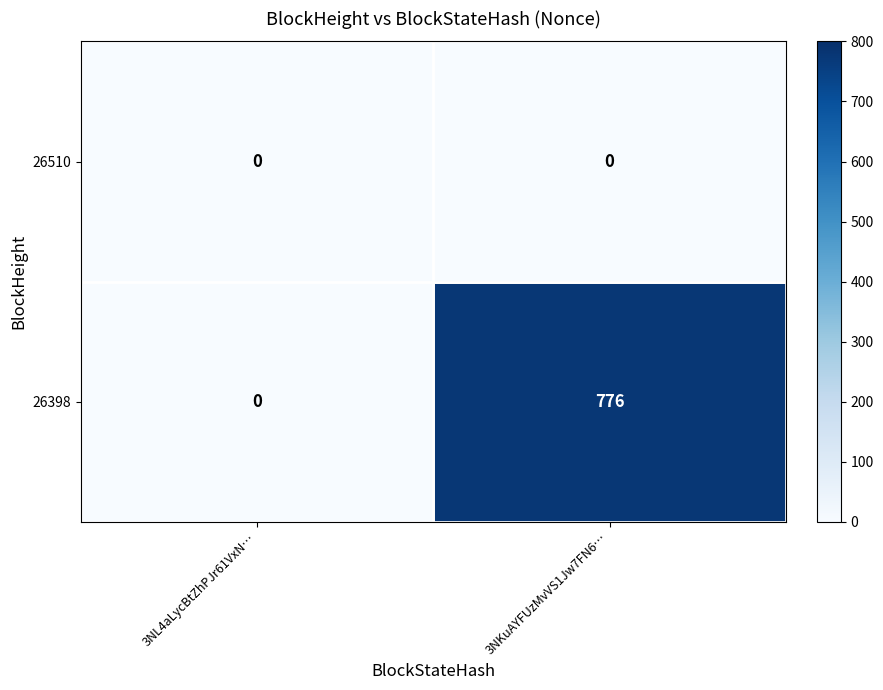

At which category is the sum across all series the highest?

3NKuAYFUzMvVS1Jw7FN6…